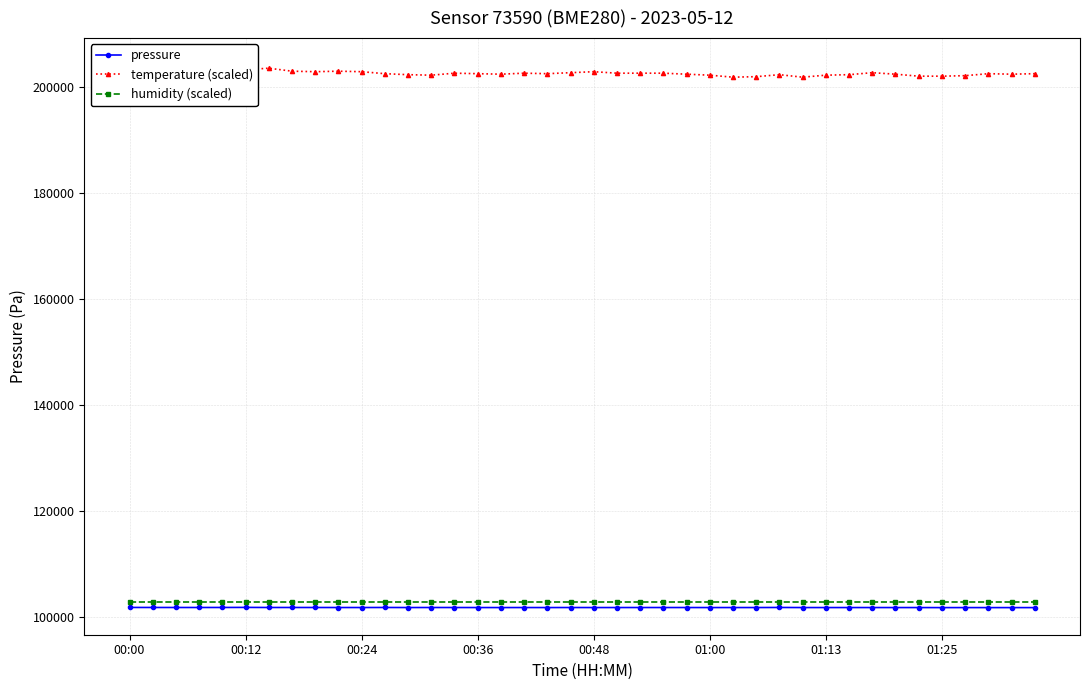

True or false: humidity (scaled) and pressure intersect in this chart.

False